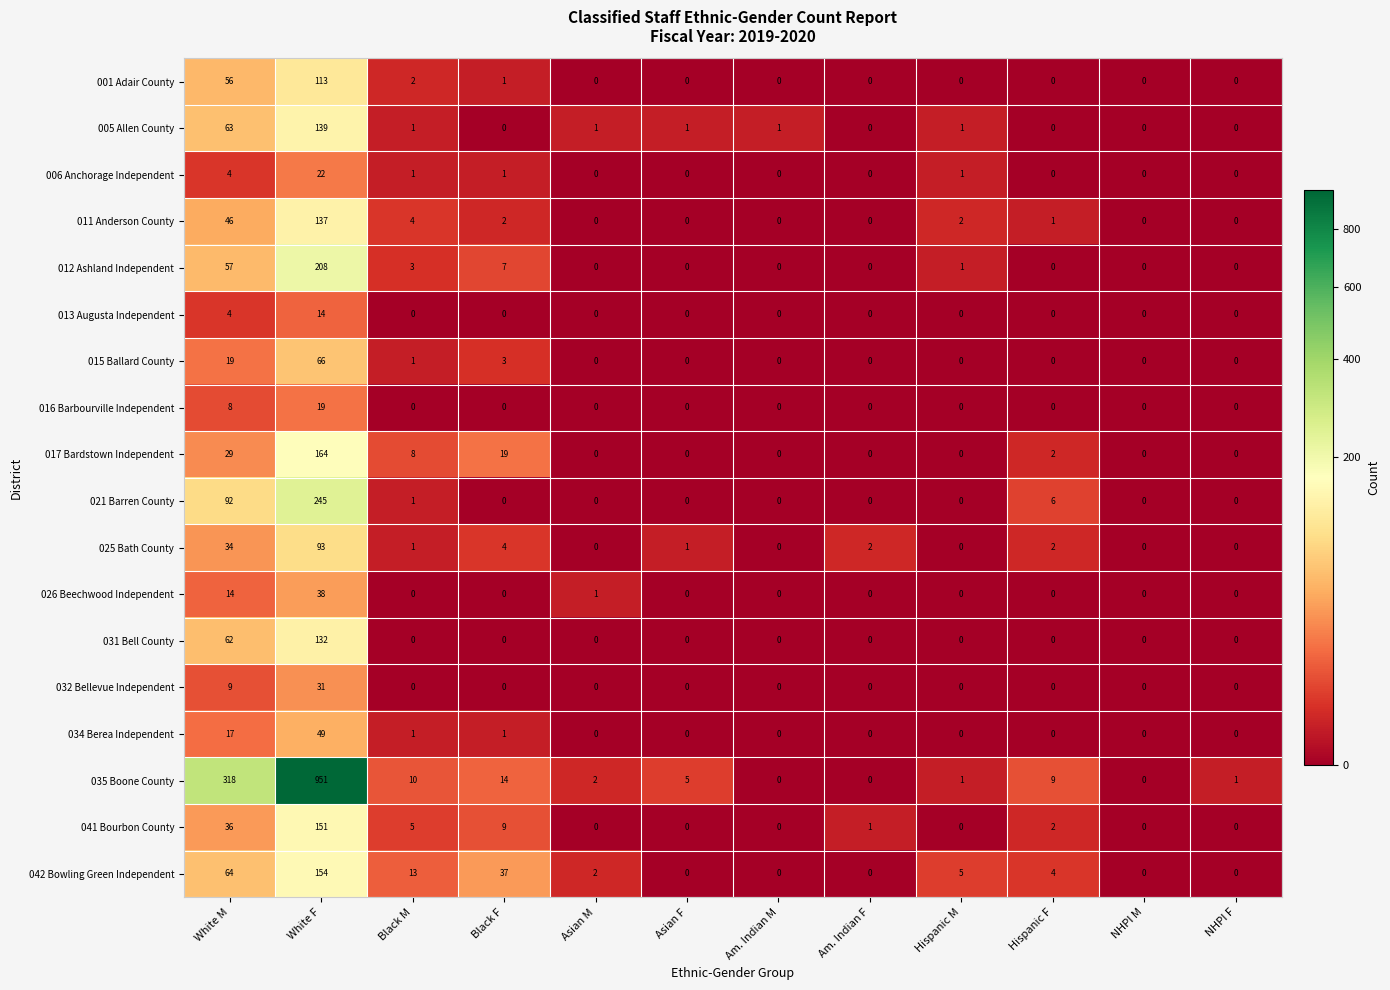

What is the maximum value shown in the chart?

951